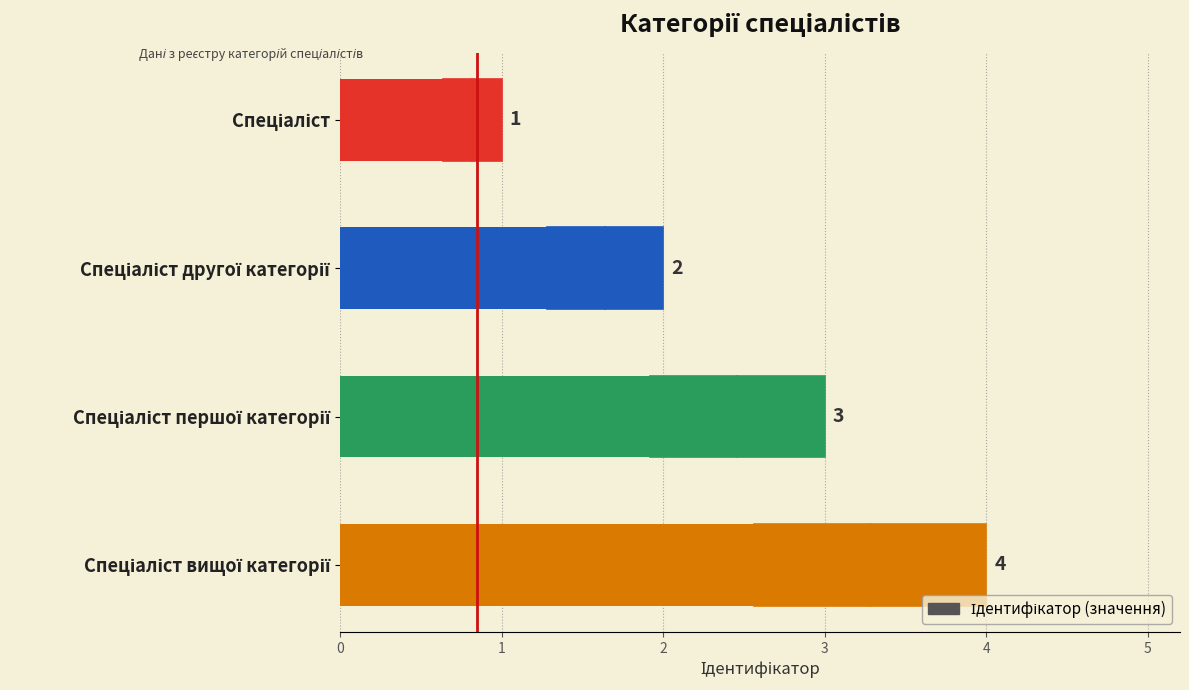

What is the difference between the maximum and minimum values?

3